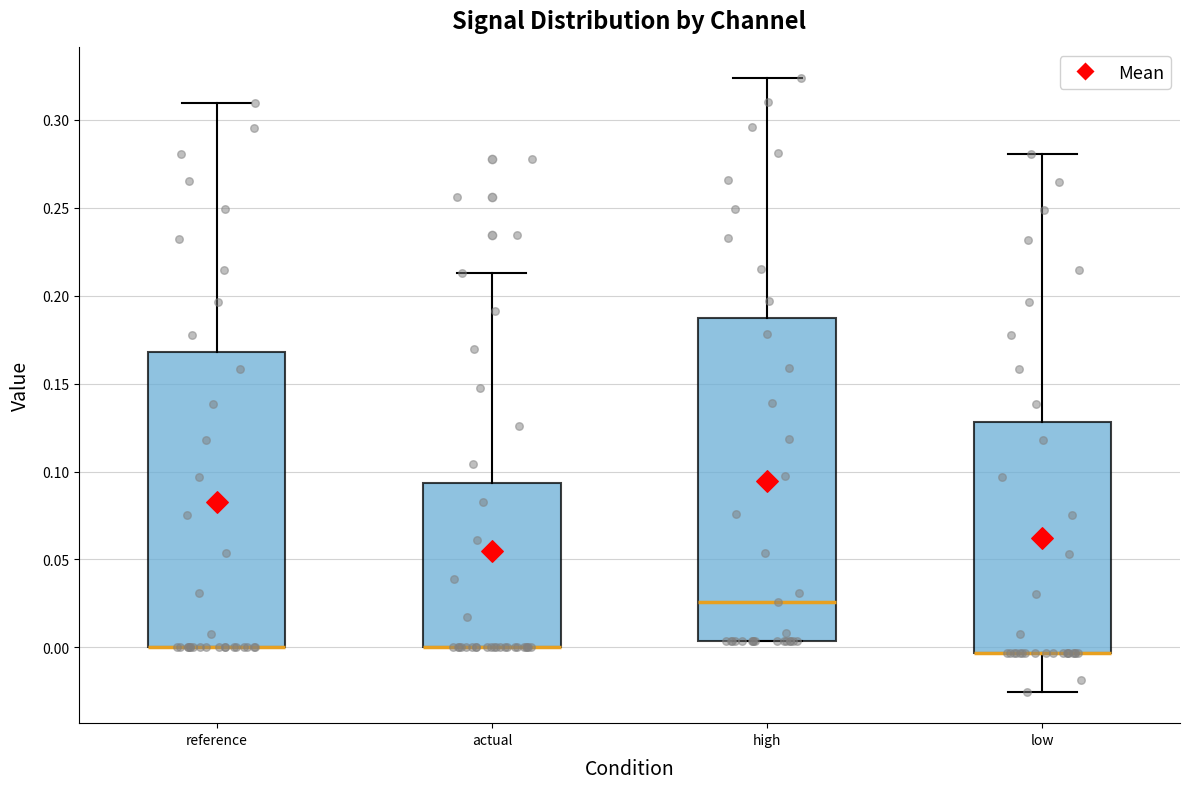

Reading left to right, read every box against the y-axis: the position of its median line, the range the box covers, and the ends of its whiskers. The values are not printed on the chart, so give them approximately, as read against the axis.

reference: median 0.000 (drawn on the box's lower edge), box 0.000 to 0.170, whiskers 0.000 to 0.310
actual: median 0.000 (drawn on the box's lower edge), box 0.000 to 0.095, whiskers 0.000 to 0.215
high: median 0.025, box 0.005 to 0.185, whiskers 0.005 to 0.325
low: median -0.005 (drawn on the box's lower edge), box -0.005 to 0.130, whiskers -0.025 to 0.280